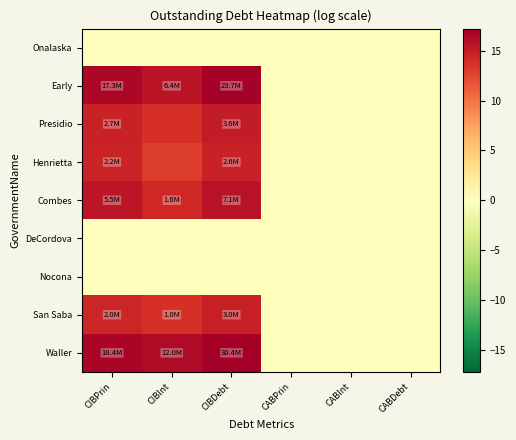

Reading left to right, list all the values displayed in this chart.

Onalaska: CIBPrin=0.0	CIBInt=0.0	CIBDebt=0.0	CABPrin=0.0	CABInt=0.0	CABDebt=0.0
Early: CIBPrin=16.7	CIBInt=15.7	CIBDebt=17.0	CABPrin=0.0	CABInt=0.0	CABDebt=0.0
Presidio: CIBPrin=14.8	CIBInt=13.8	CIBDebt=15.1	CABPrin=0.0	CABInt=0.0	CABDebt=0.0
Henrietta: CIBPrin=14.6	CIBInt=13.0	CIBDebt=14.8	CABPrin=0.0	CABInt=0.0	CABDebt=0.0
Combes: CIBPrin=15.5	CIBInt=14.3	CIBDebt=15.8	CABPrin=0.0	CABInt=0.0	CABDebt=0.0
DeCordova: CIBPrin=0.0	CIBInt=0.0	CIBDebt=0.0	CABPrin=0.0	CABInt=0.0	CABDebt=0.0
Nocona: CIBPrin=0.0	CIBInt=0.0	CIBDebt=0.0	CABPrin=0.0	CABInt=0.0	CABDebt=0.0
San Saba: CIBPrin=14.5	CIBInt=13.8	CIBDebt=14.9	CABPrin=0.0	CABInt=0.0	CABDebt=0.0
Waller: CIBPrin=16.7	CIBInt=16.3	CIBDebt=17.2	CABPrin=0.0	CABInt=0.0	CABDebt=0.0